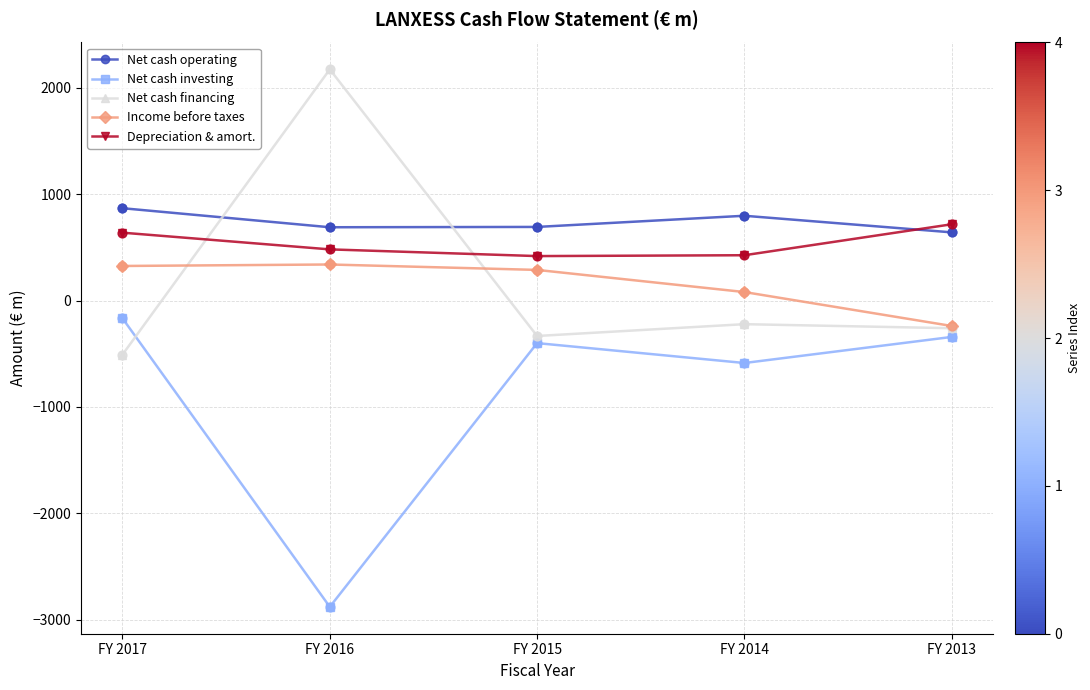

Is the value of Income before taxes at FY 2013 greater than the value of Net cash operating at FY 2014?

No